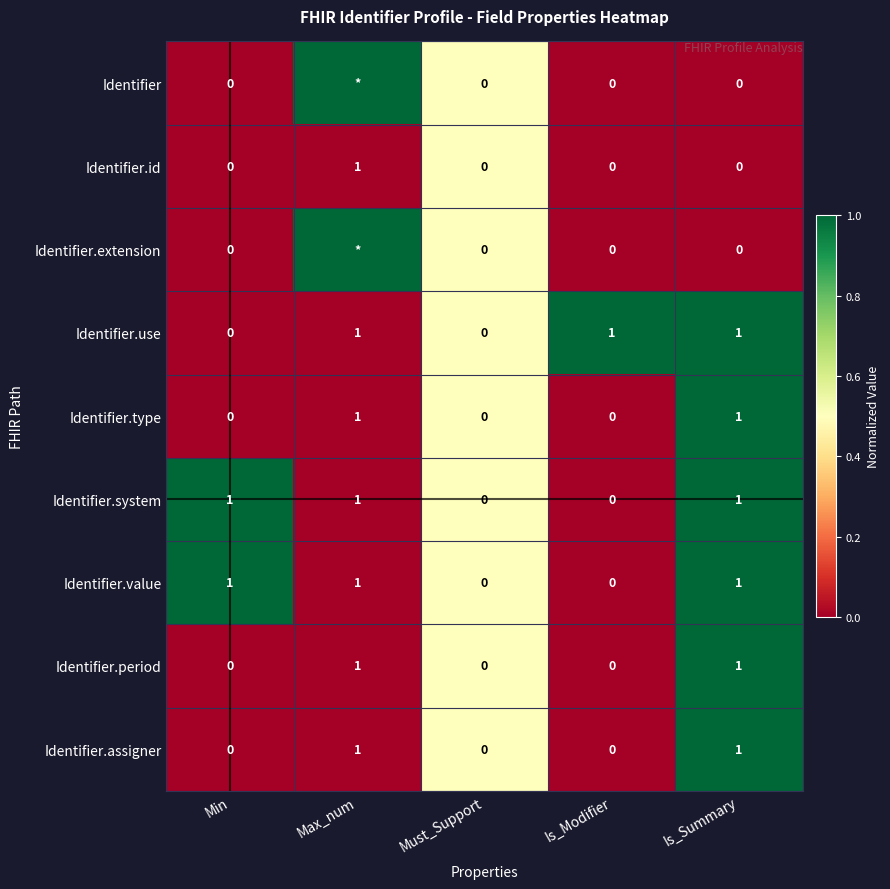

How many Identifier.use values are between 0 and 1?

5